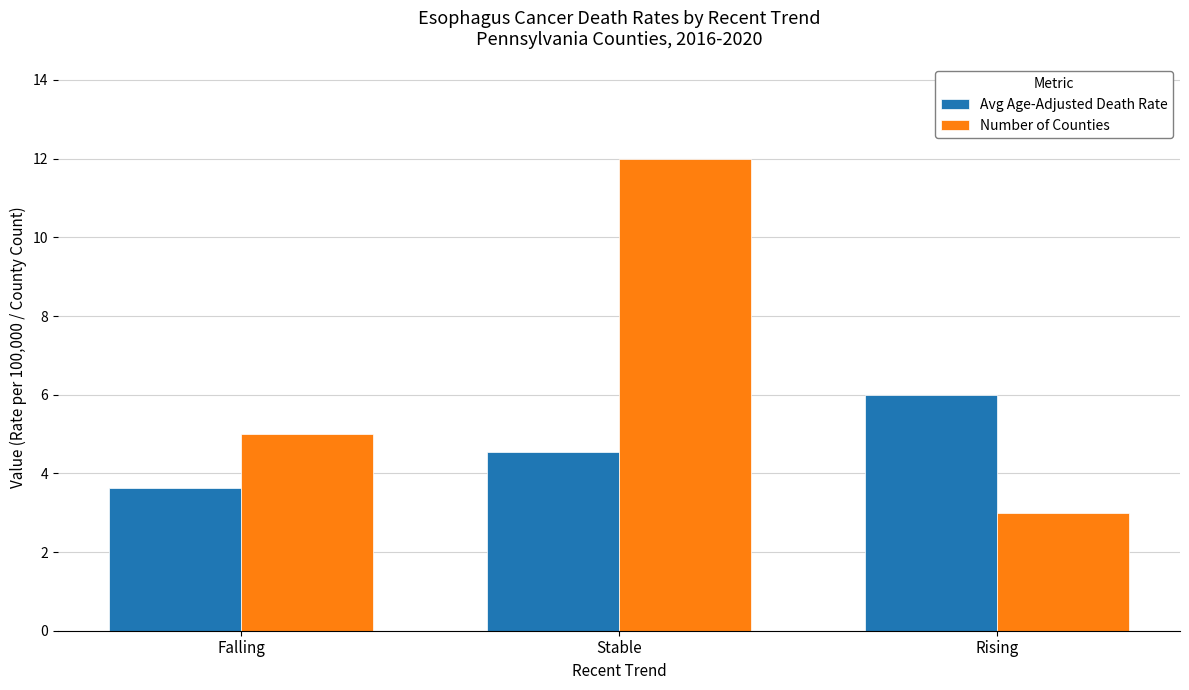

Which series has the largest total across all categories?

Number of Counties